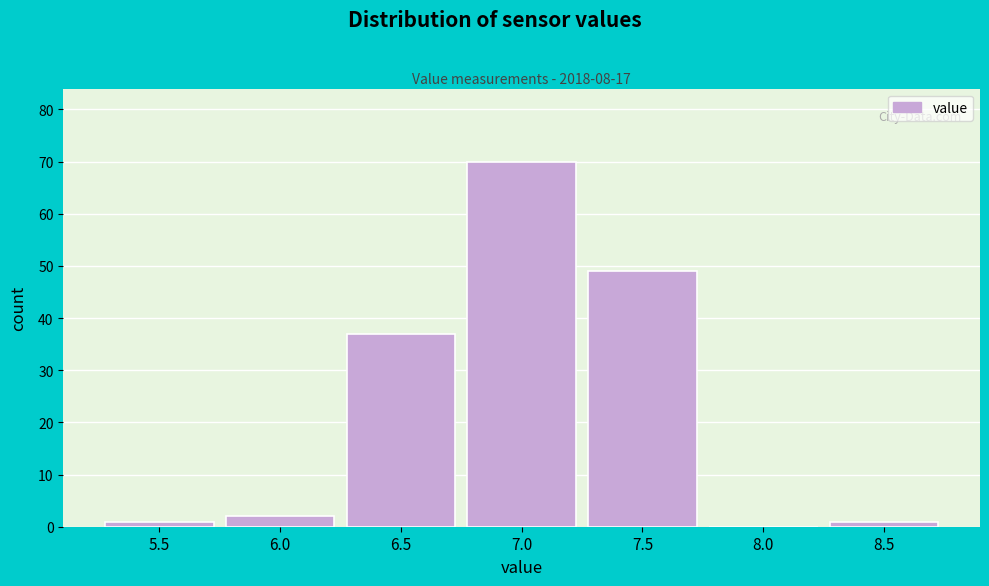

Reading left to right, transcribe all the data shown in this chart.

5.5=1	6.0=2	6.5=37	7.0=70	7.5=49	8.0=0	8.5=1